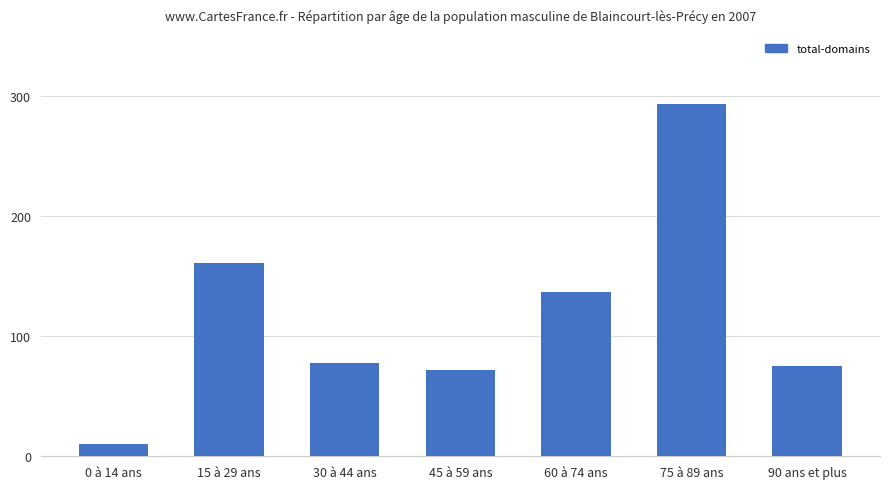

Rank the categories by value from highest to lowest.

75 à 89 ans, 15 à 29 ans, 60 à 74 ans, 30 à 44 ans, 90 ans et plus, 45 à 59 ans, 0 à 14 ans